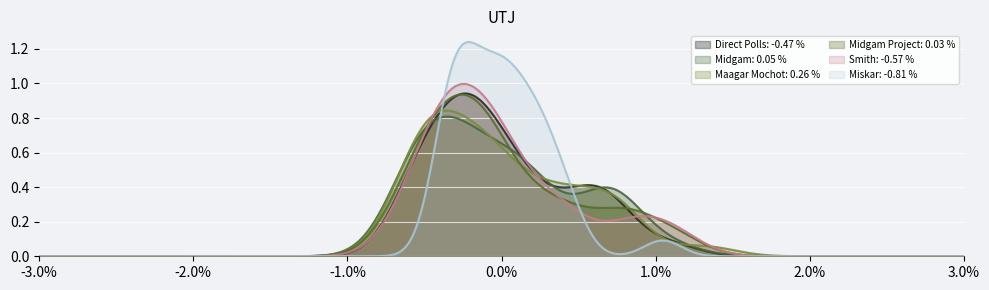

Which series has the widest spread of values?

Miskar: -0.81 %